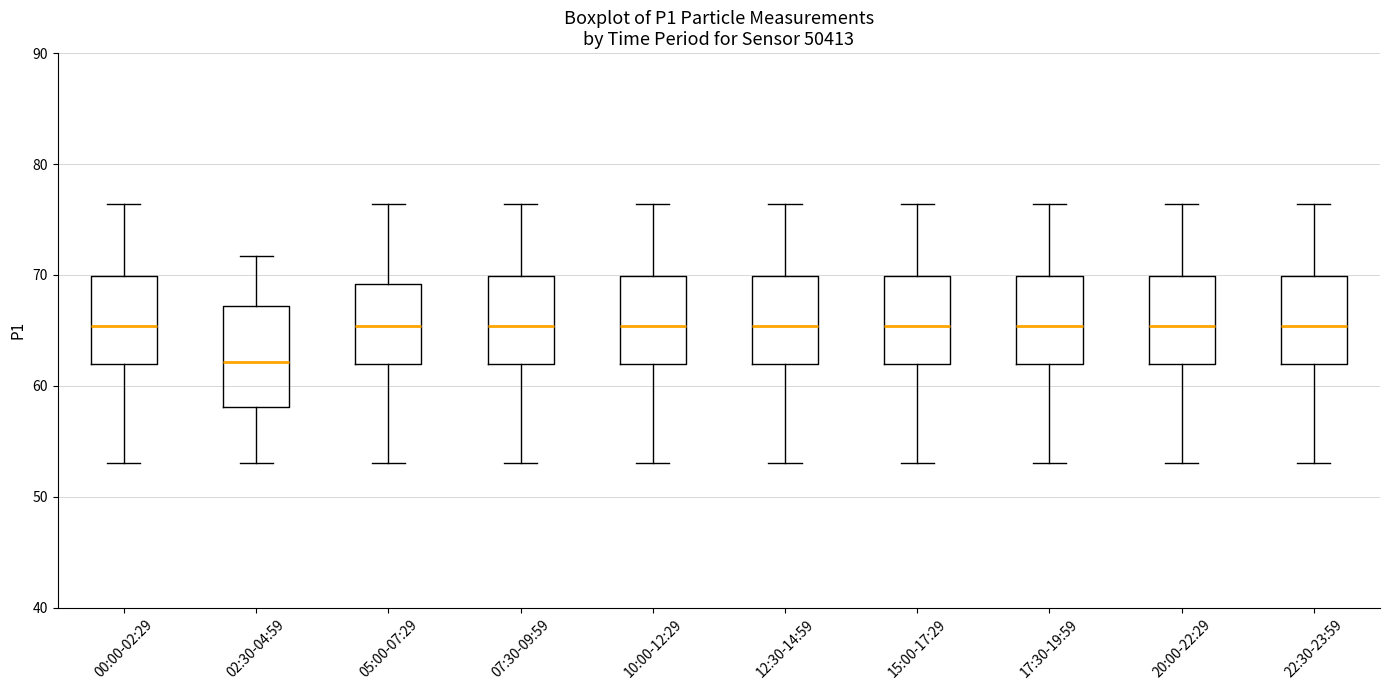

Reading left to right, transcribe this box plot: for each box, give where its median line is, the range the box spans, and where its two whiskers end, as read against the y-axis. The values are not printed on the chart, so give them approximately, as read against the axis.

00:00-02:29: median 65, box 62 to 70, whiskers 53 to 76
02:30-04:59: median 62, box 58 to 67, whiskers 53 to 72
05:00-07:29: median 65, box 62 to 69, whiskers 53 to 76
07:30-09:59: median 65, box 62 to 70, whiskers 53 to 76
10:00-12:29: median 65, box 62 to 70, whiskers 53 to 76
12:30-14:59: median 65, box 62 to 70, whiskers 53 to 76
15:00-17:29: median 65, box 62 to 70, whiskers 53 to 76
17:30-19:59: median 65, box 62 to 70, whiskers 53 to 76
20:00-22:29: median 65, box 62 to 70, whiskers 53 to 76
22:30-23:59: median 65, box 62 to 70, whiskers 53 to 76